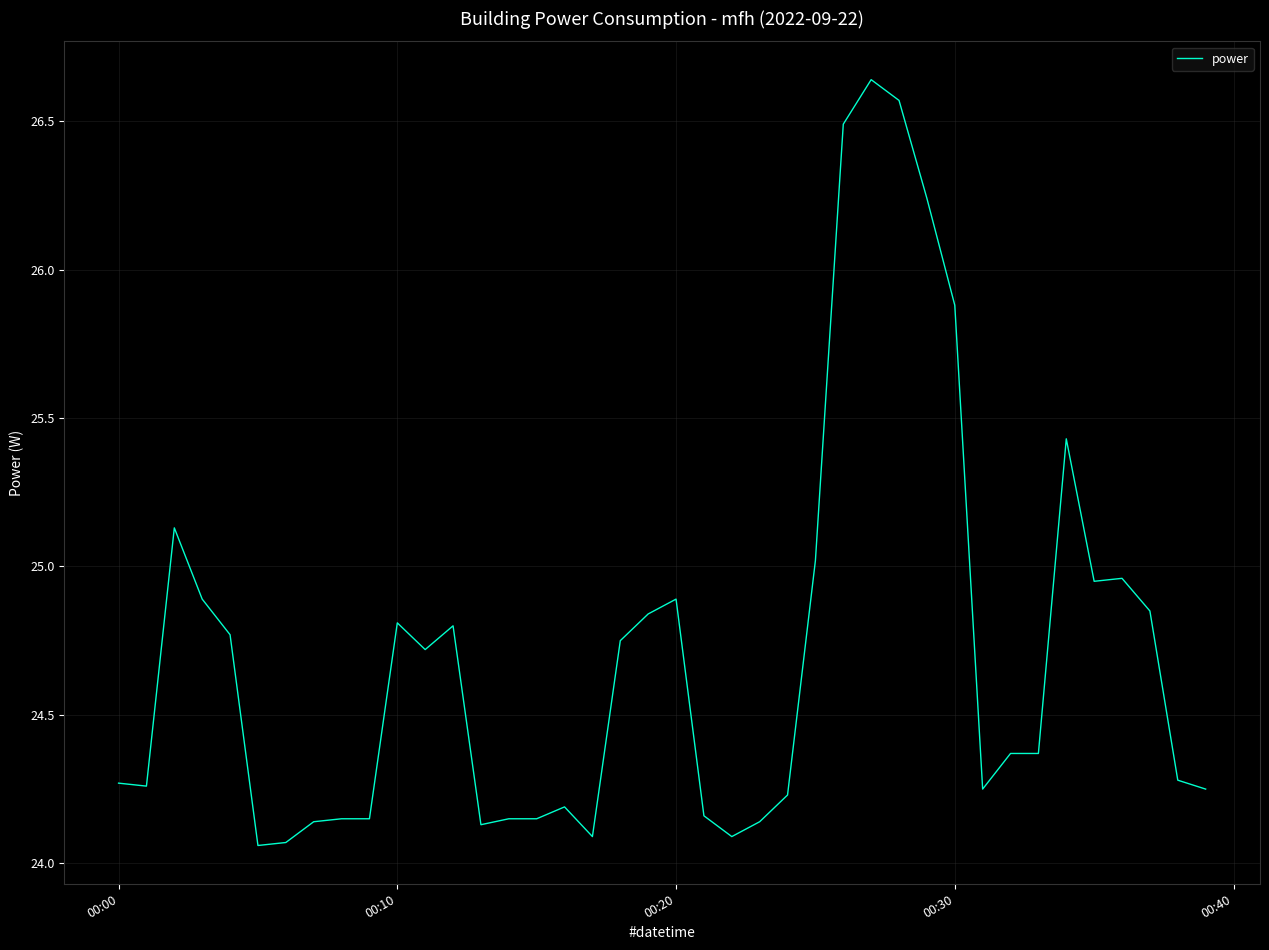

How many lines are shown in the chart?

1